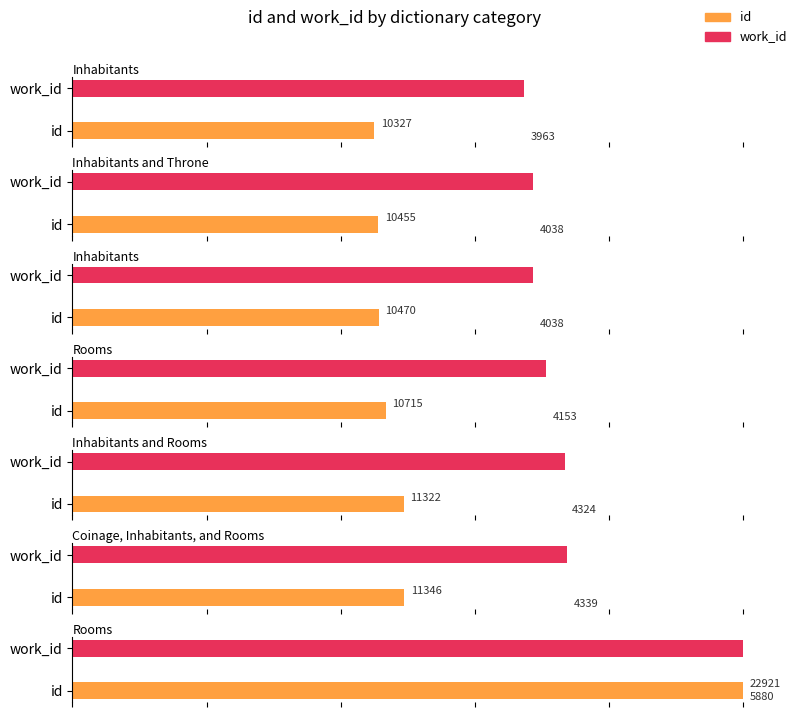

Count the number of data series in this chart.

2